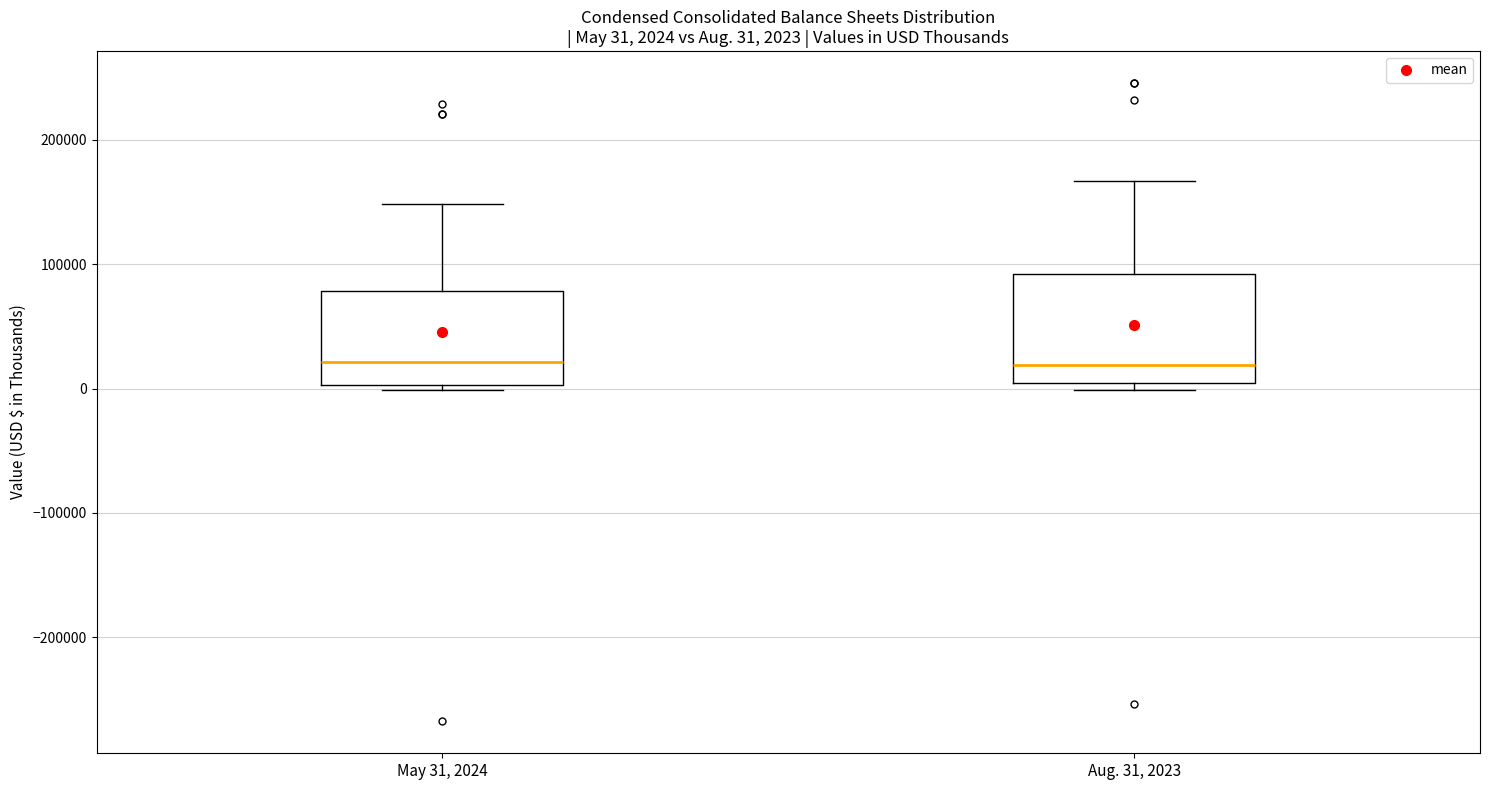

Comparing the boxes themselves (not the whiskers), which one is the tallest?

Aug. 31, 2023